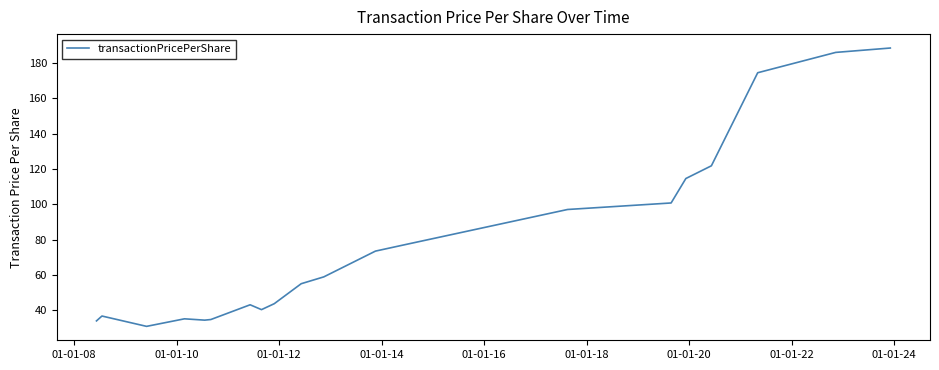

Is this an area chart (filled region under the line)?

No